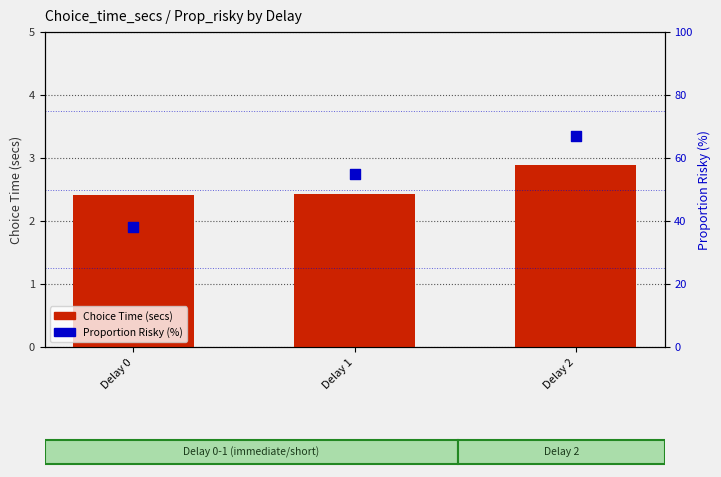

At which category is the sum across all series the highest?

Delay 2